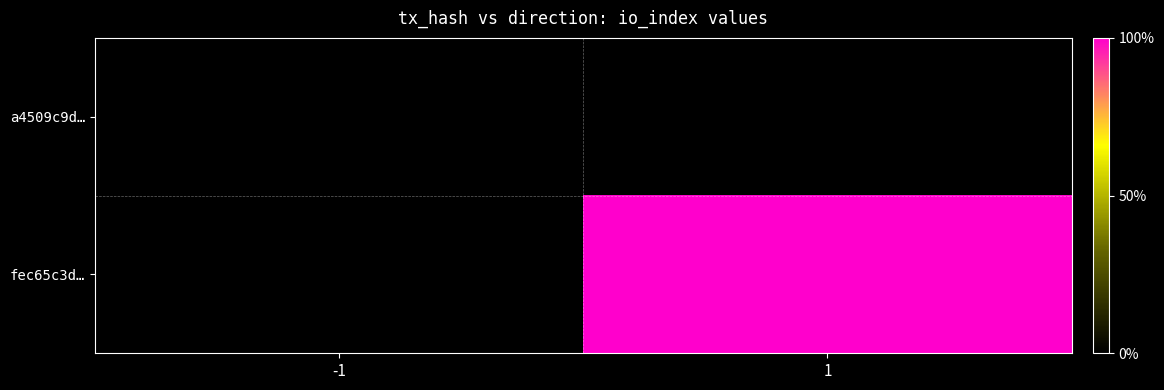

Rank the series at 1 from lowest to highest value.

a4509c9d…, fec65c3d…